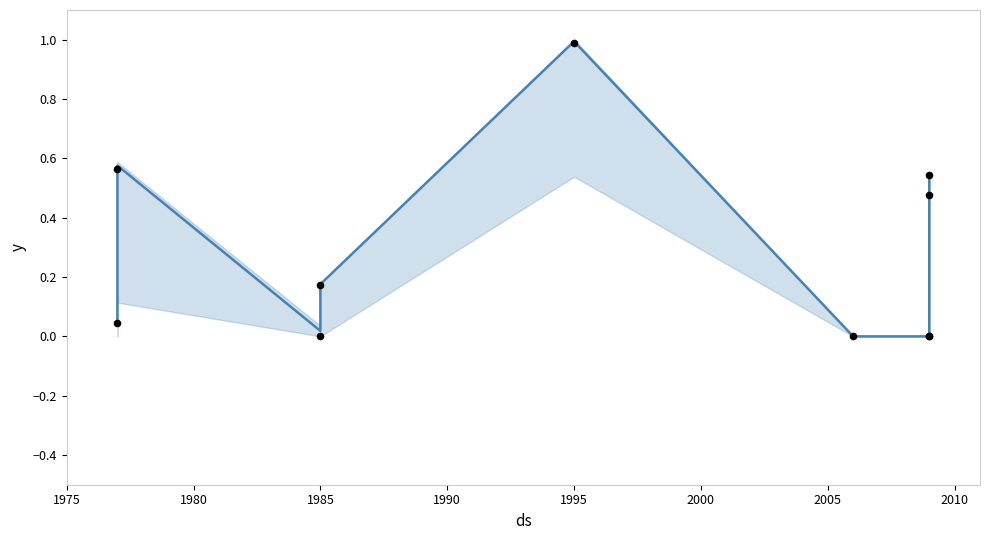

At which category is the sum across all series the highest?

1995